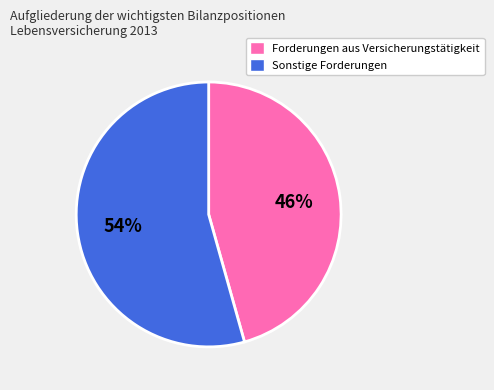

What is the largest slice in the pie chart?

Sonstige Forderungen